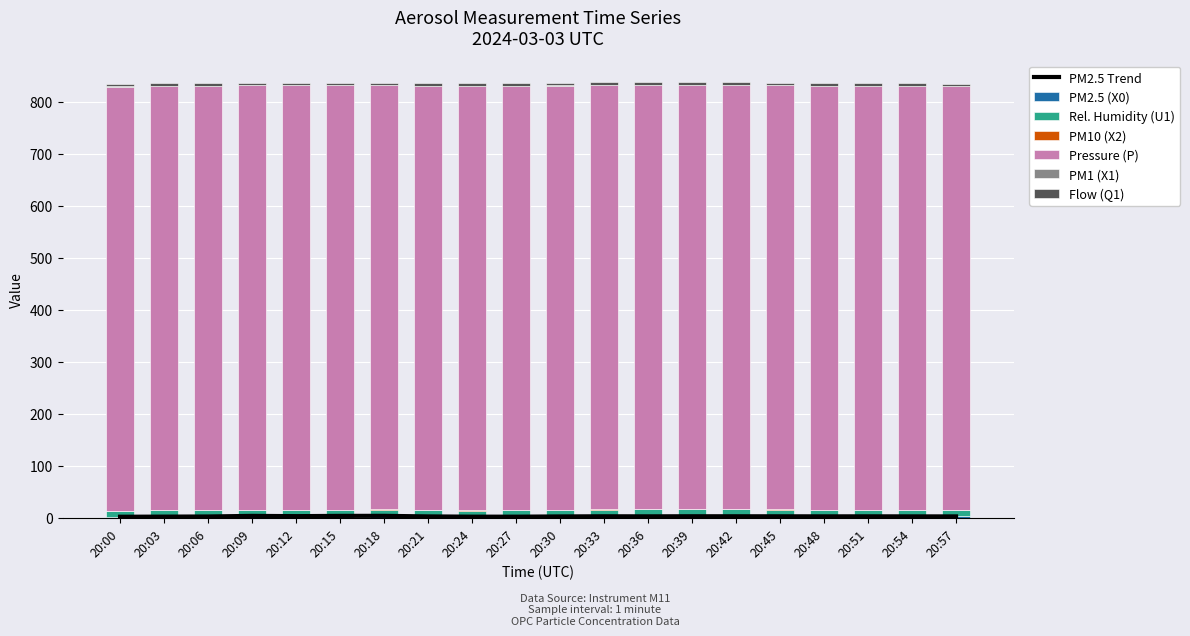

What is the highest value of the Flow (Q1) series?

5.0